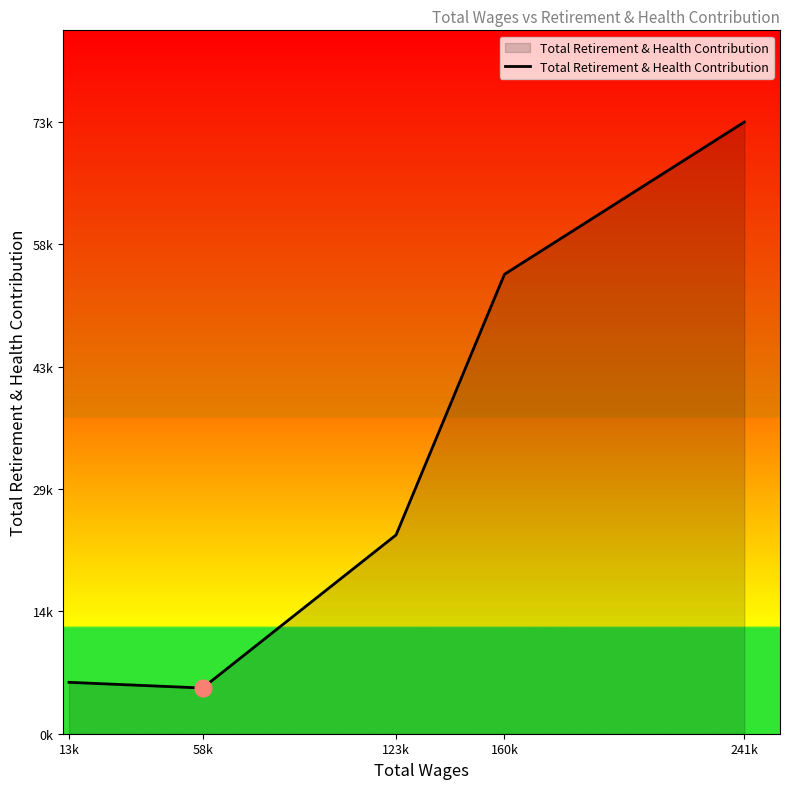

Read the value at 13k.

6162